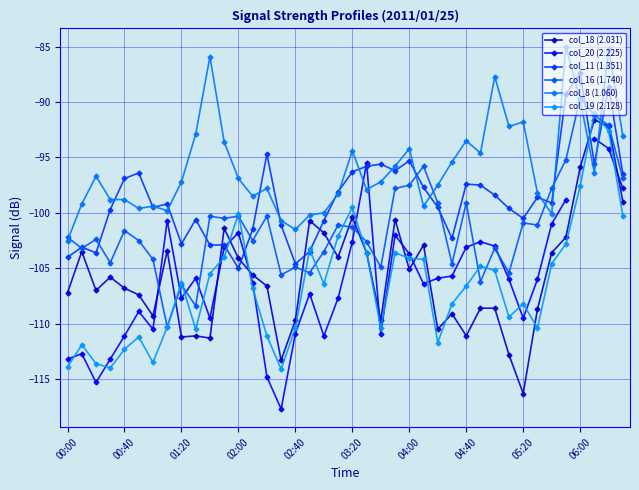

How many distinct data groups are displayed?

6